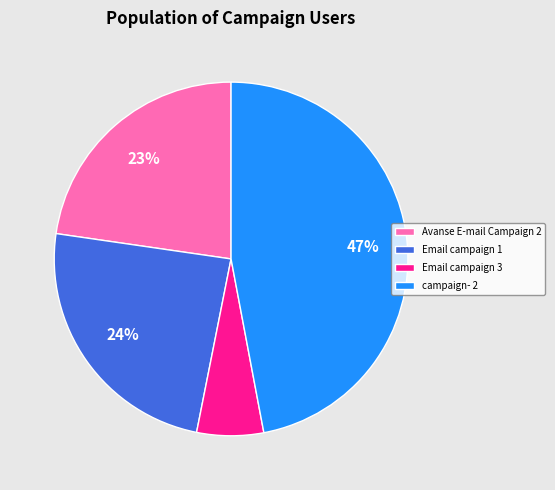

Rank the categories by value from lowest to highest.

Email campaign 3, Avanse E-mail Campaign 2, Email campaign 1, campaign- 2